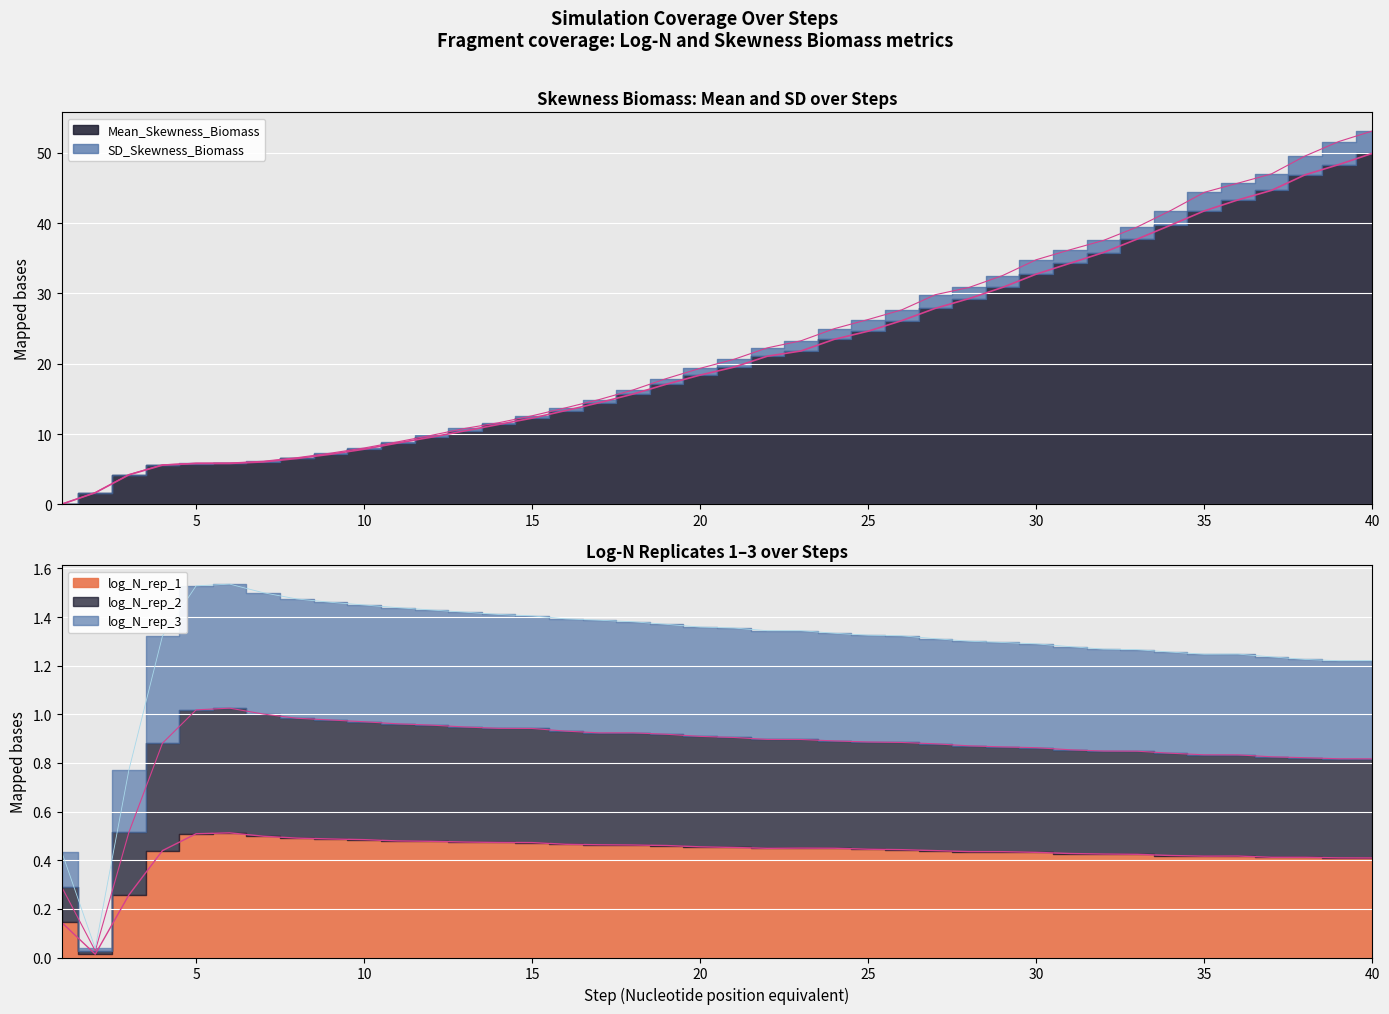

Which label corresponds to the smallest value in the chart?

2